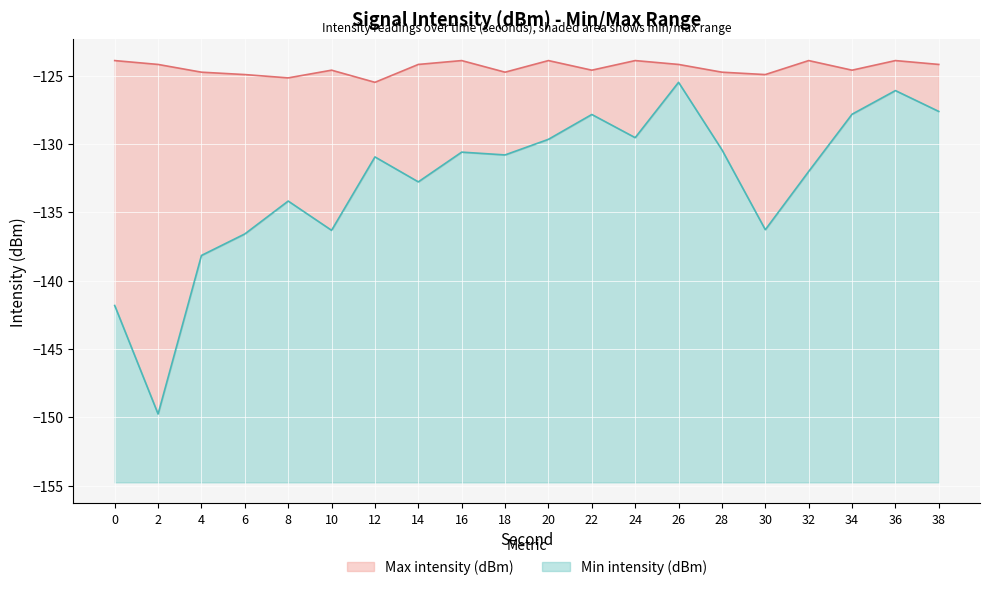

At which category does Max intensity (dBm) reach its first local valley?

8